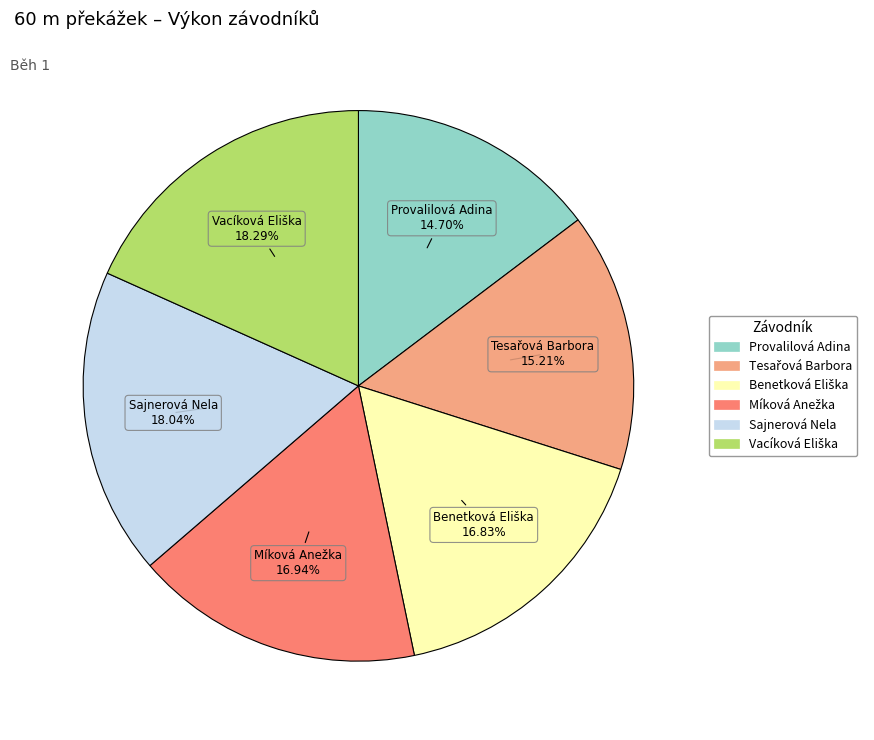

Is there any slice that represents more than half of the pie?

No